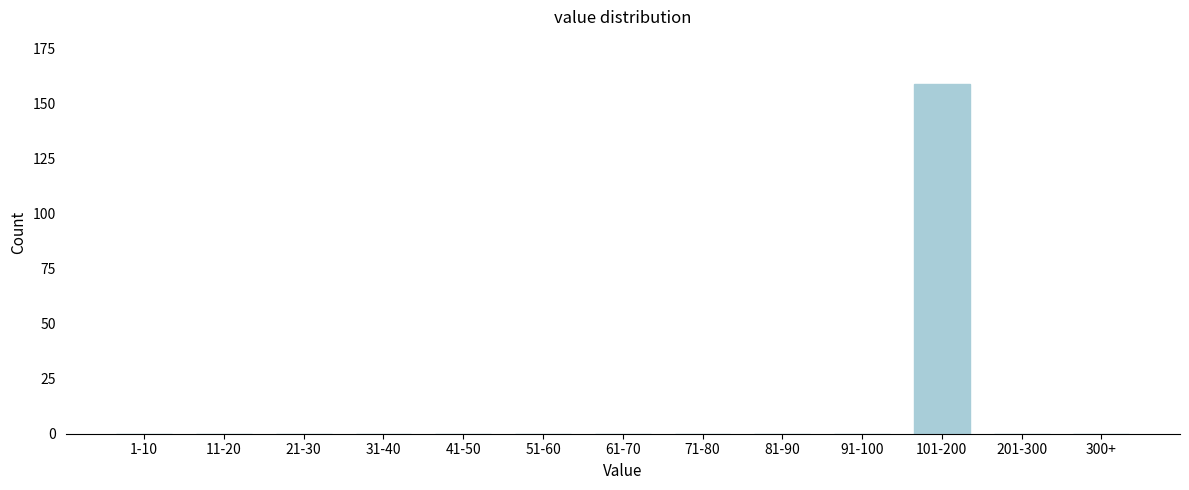

Reading right to left, list all the values displayed in this chart.

300+=0	201-300=0	101-200=159	91-100=0	81-90=0	71-80=0	61-70=0	51-60=0	41-50=0	31-40=0	21-30=0	11-20=0	1-10=0